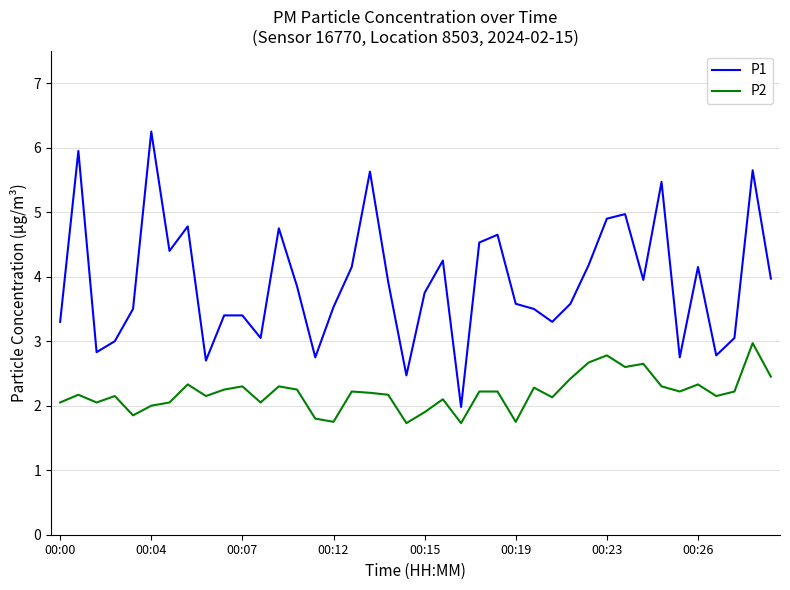

What is the lowest value of the P2 series?

1.7